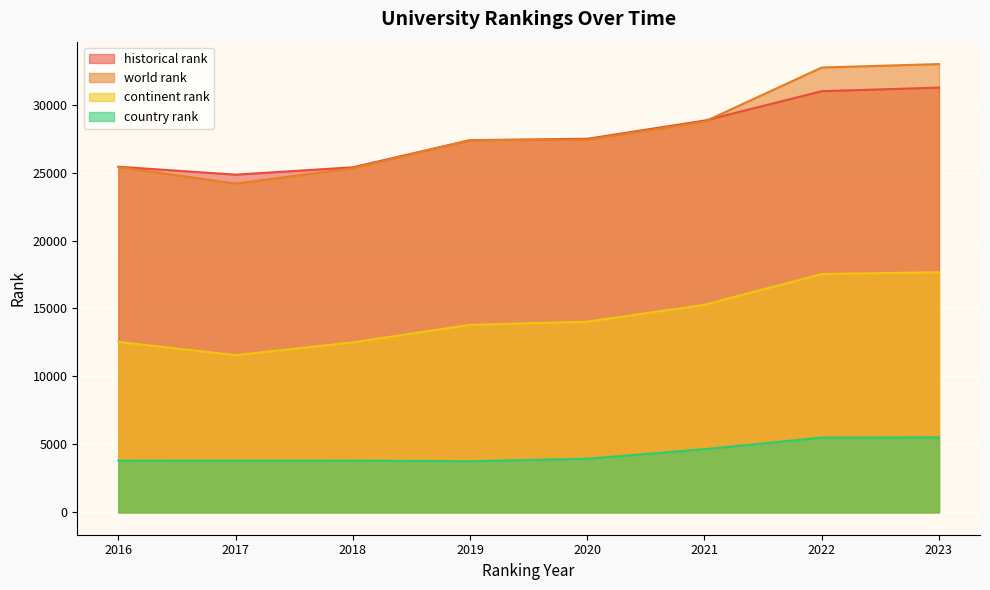

True or false: world rank has more than 2 points higher than both neighbors.

False